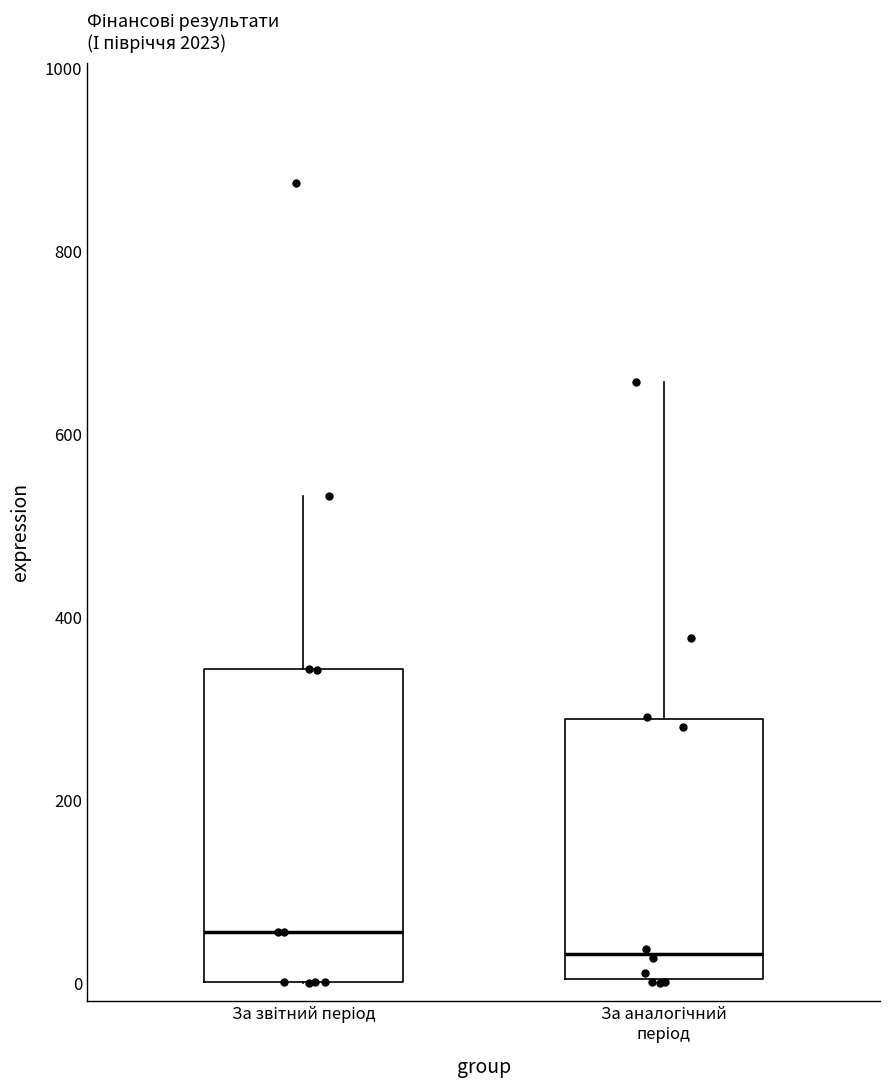

Reading left to right, read every box against the y-axis: the position of its median line, the range the box covers, and the ends of its whiskers. The values are not printed on the chart, so give them approximately, as read against the axis.

За звітний період: median 60, box 0 to 340, whiskers 0 to 540
За аналогічний період: median 40, box 0 to 280, whiskers 0 to 660